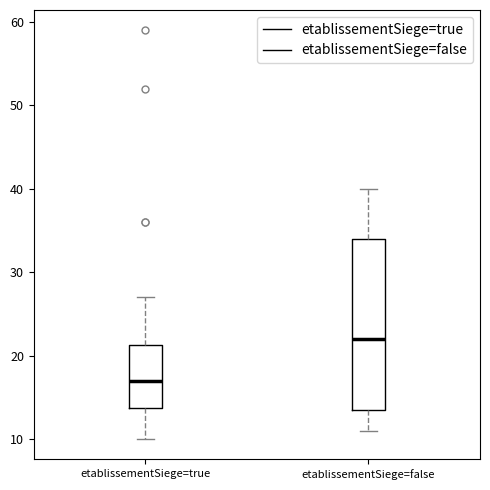

Which box has the highest median line?

etablissementSiege=false